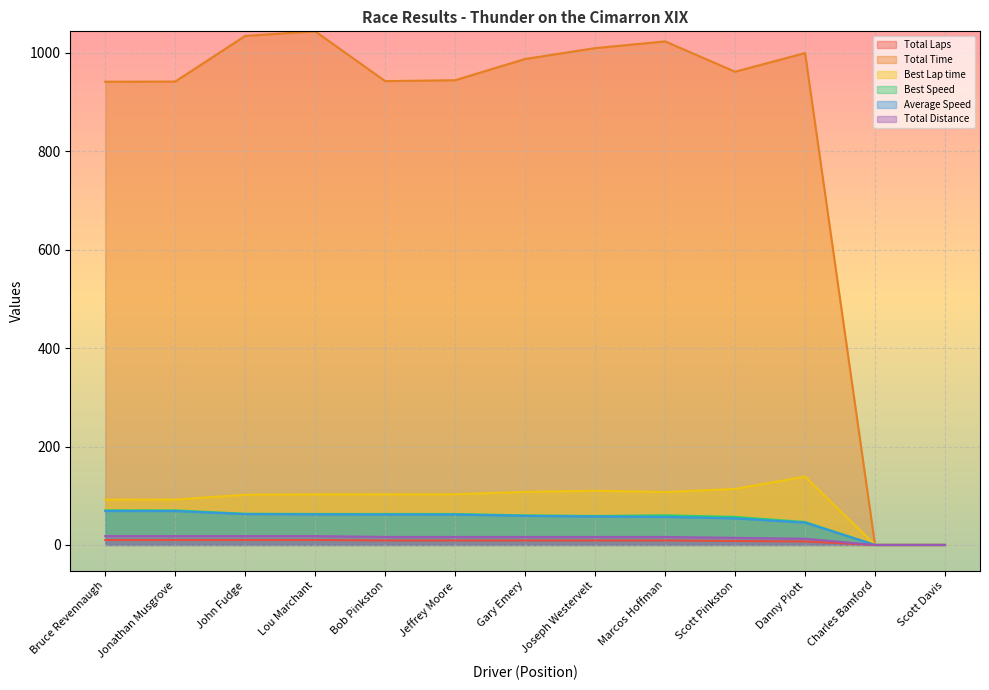

True or false: Total Laps and Total Time cross at least once.

False